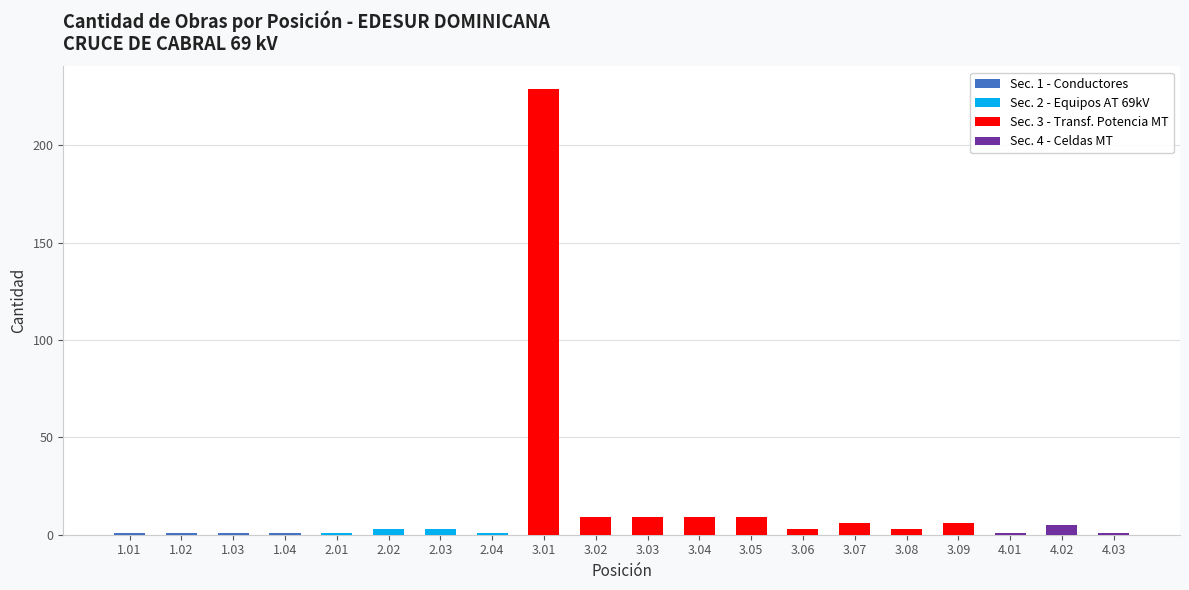

Does the chart contain stacked bars?

No